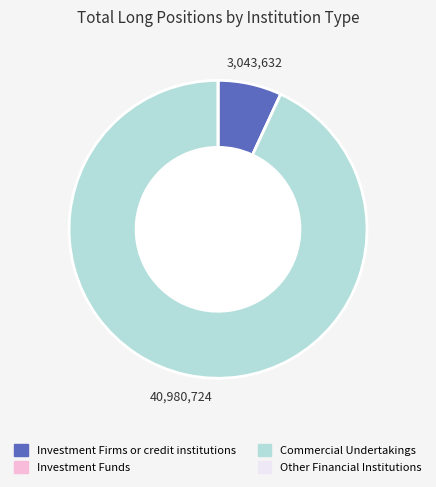

Is there a majority slice in this chart?

Yes